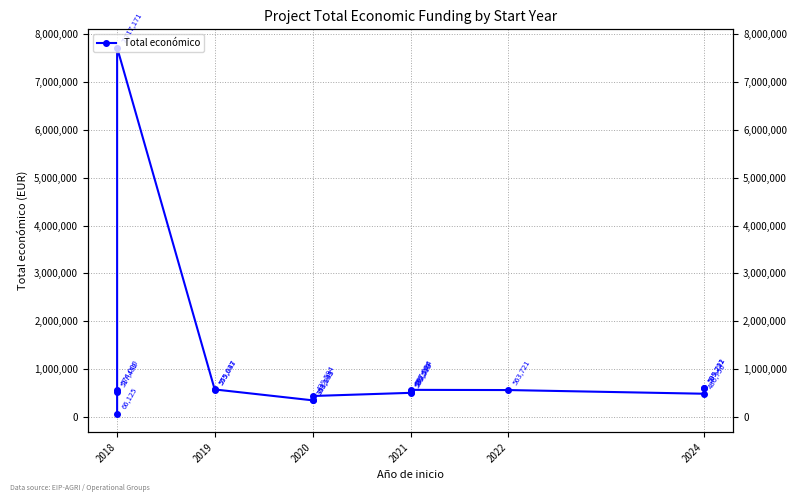

True or false: there are more than 2 points higher than both neighbors.

True